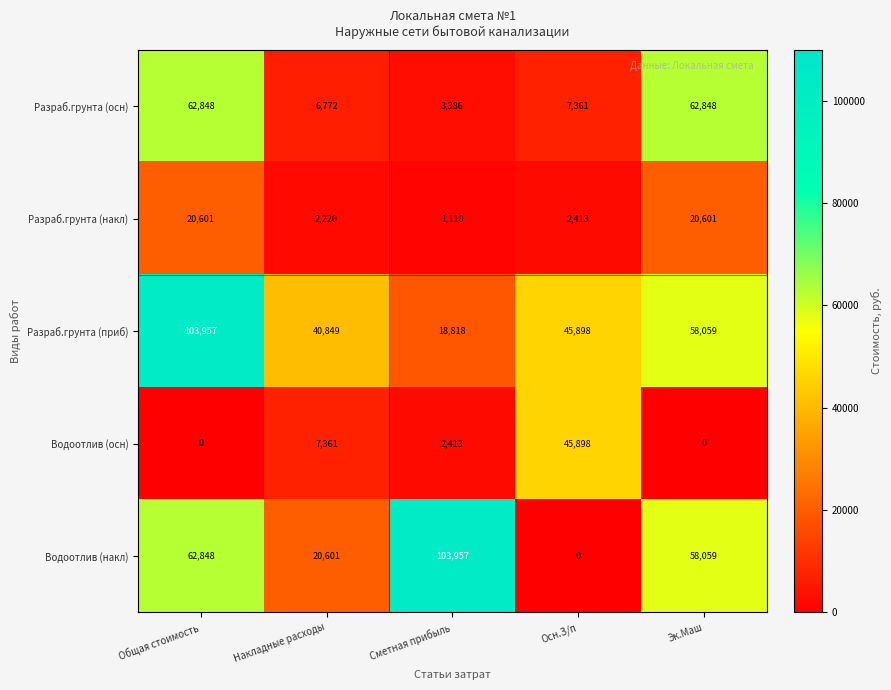

Is it true that Разраб.грунта (накл) equals 13162 at Общая стоимость?

False